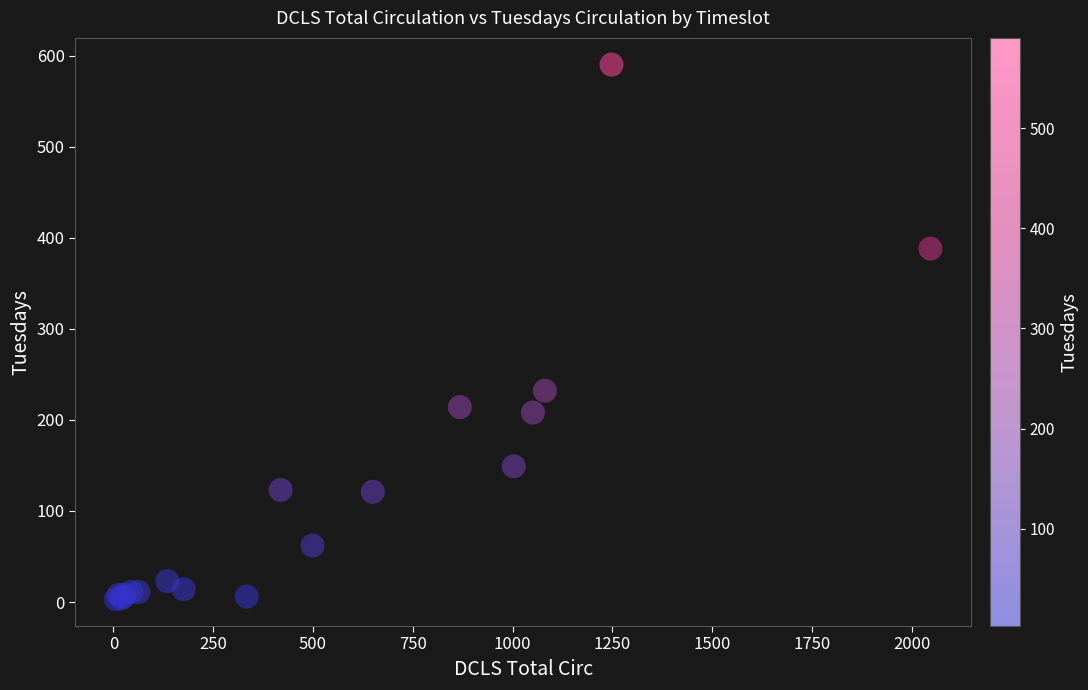

What Y value in the scatter plot is closest to 296?

232